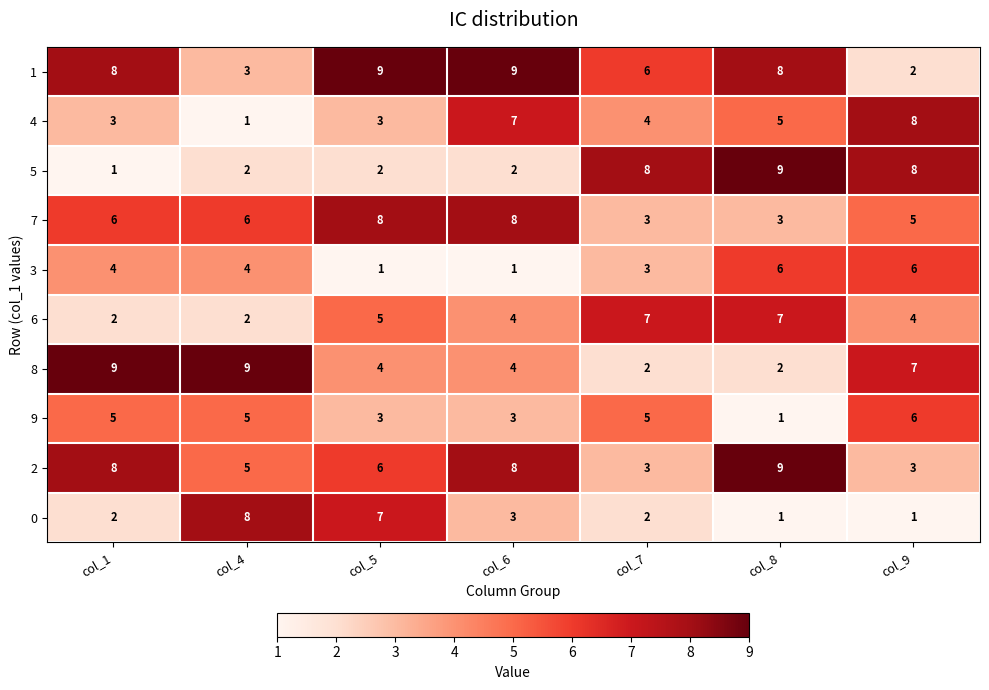

Which series has the widest spread of values?

5